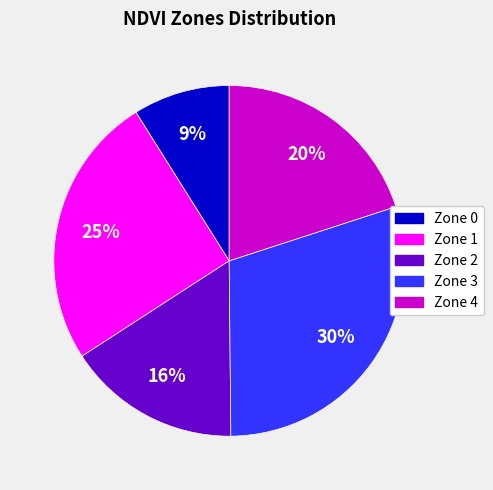

How many segments does this pie chart have?

5